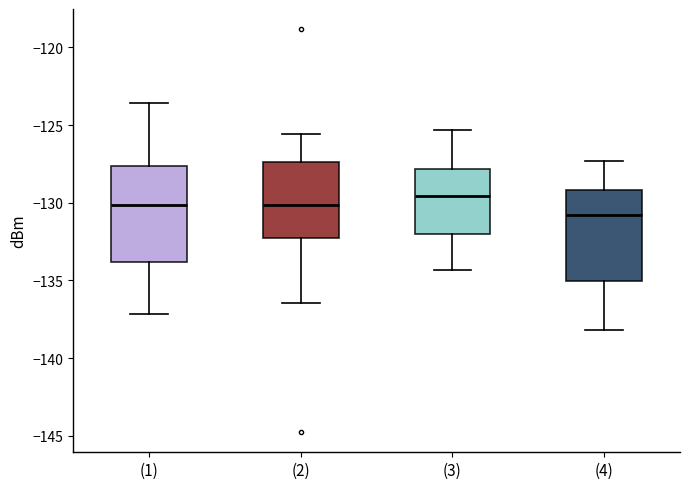

Reading left to right, transcribe this box plot: for each box, give where its median line is, the range the box spans, and where its two whiskers end, as read against the y-axis. The values are not printed on the chart, so give them approximately, as read against the axis.

(1): median -130.0, box -134.0 to -127.5, whiskers -137.0 to -123.5
(2): median -130.0, box -132.5 to -127.5, whiskers -136.5 to -125.5
(3): median -129.5, box -132.0 to -128.0, whiskers -134.5 to -125.5
(4): median -131.0, box -135.0 to -129.0, whiskers -138.0 to -127.5